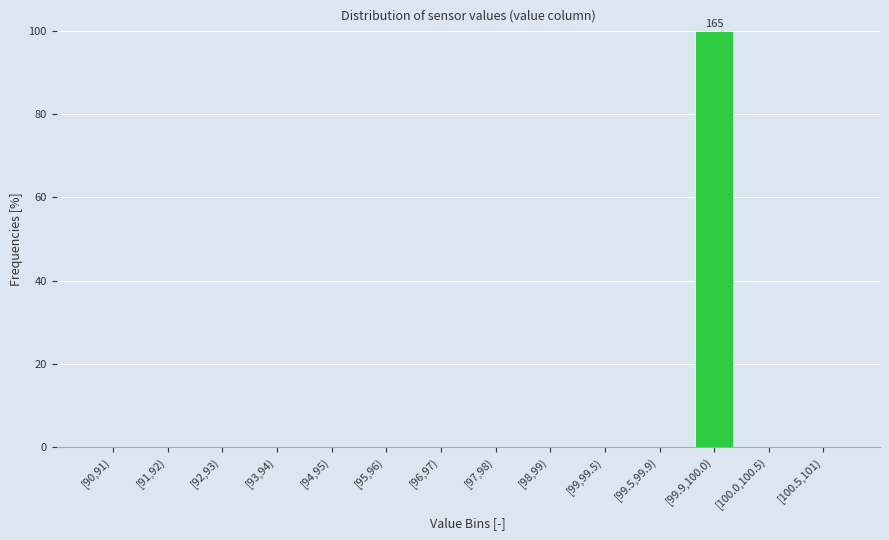

Reading right to left, extract all data points from this chart.

[100.5,101)=0	[100.0,100.5)=0	[99.9,100.0)=100	[99.5,99.9)=0	[99,99.5)=0	[98,99)=0	[97,98)=0	[96,97)=0	[95,96)=0	[94,95)=0	[93,94)=0	[92,93)=0	[91,92)=0	[90,91)=0